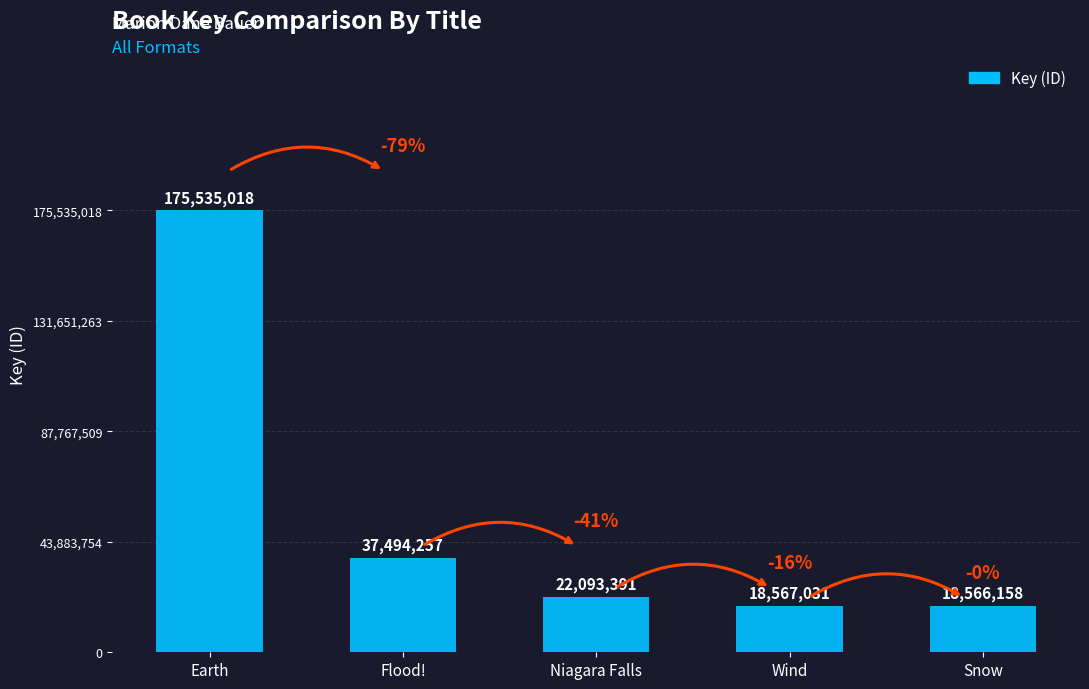

List the labels in order of value, smallest first.

Snow, Wind, Niagara Falls, Flood!, Earth